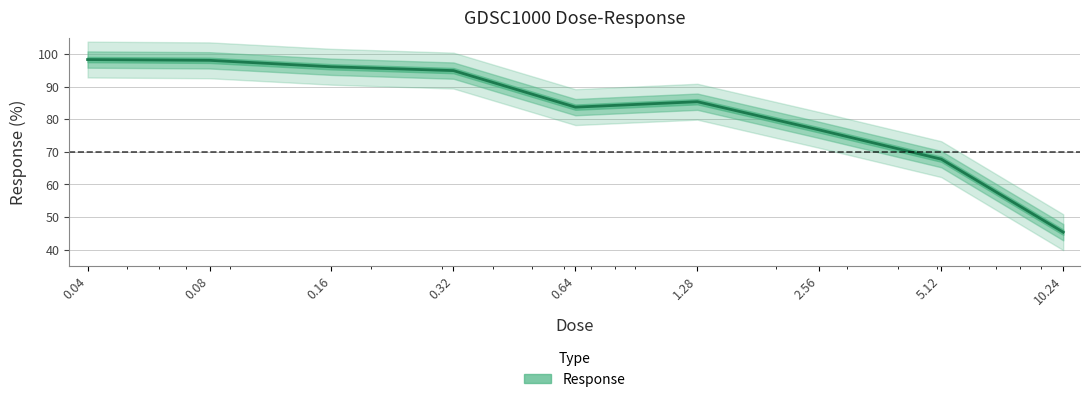

Rank the categories by value from highest to lowest.

0.04, 0.08, 0.16, 0.32, 1.28, 0.64, 2.56, 5.12, 10.24